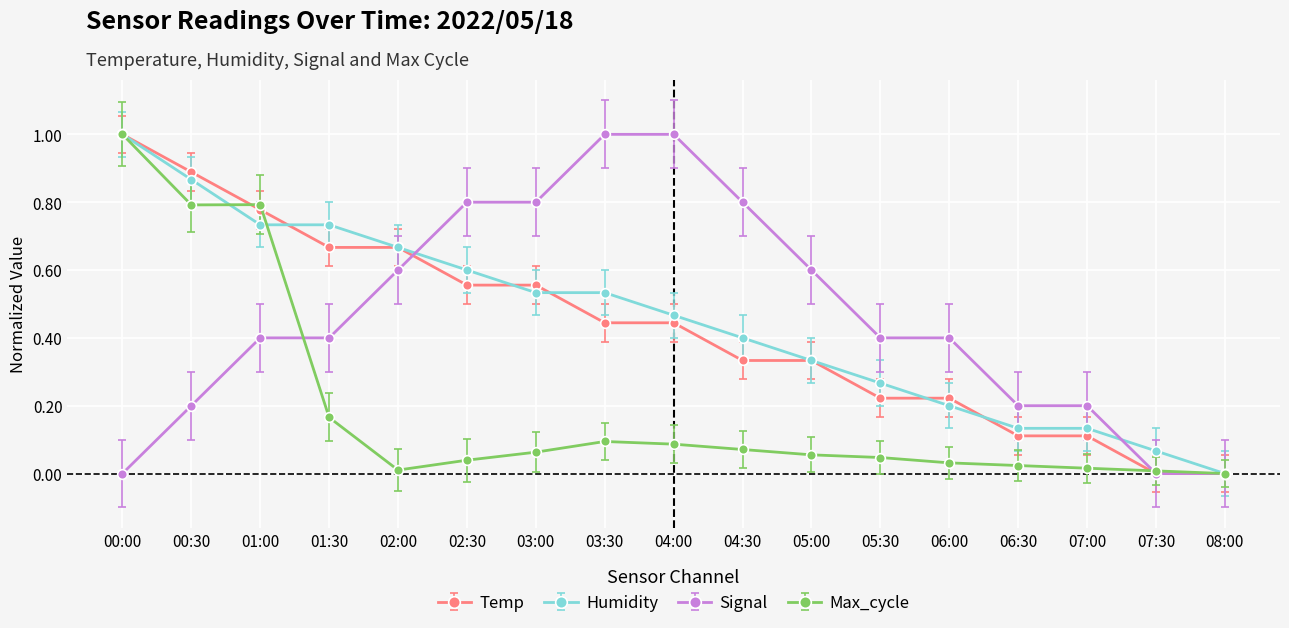

What is the maximum value for Humidity?

1.0